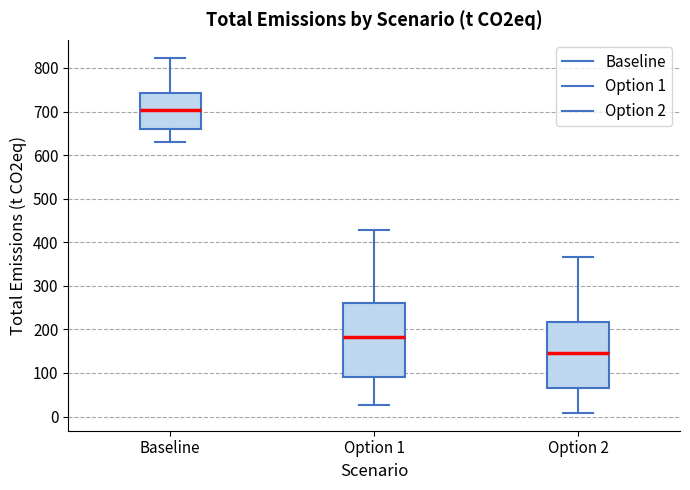

Comparing the boxes themselves (not the whiskers), which one is the tallest?

Option 1